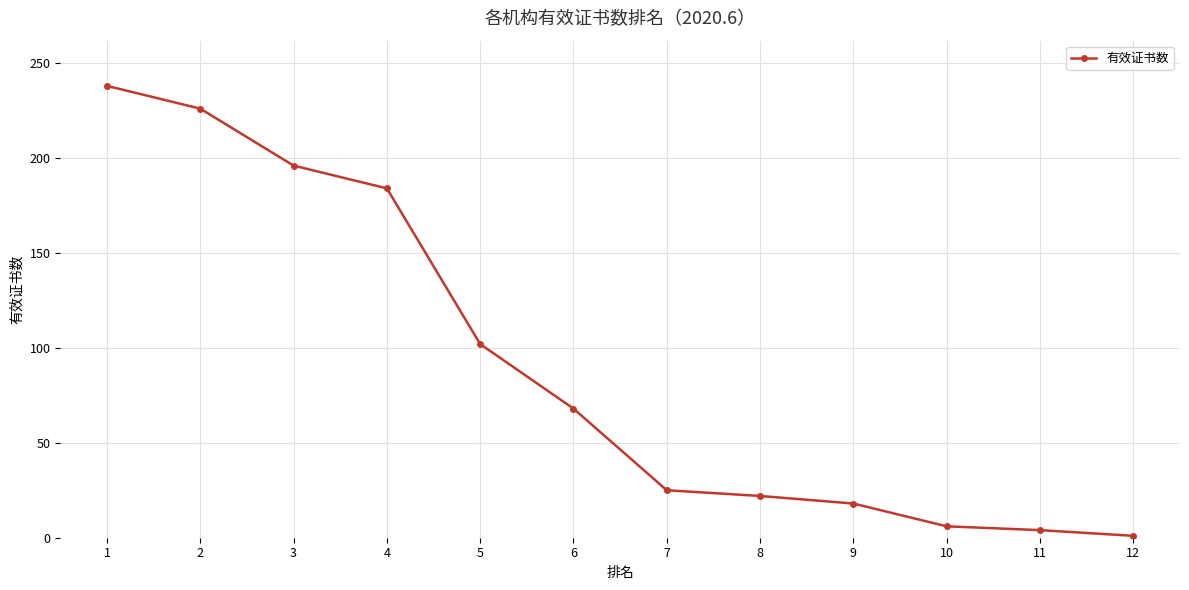

The chart shows a value of 33 at 7. True or false?

False